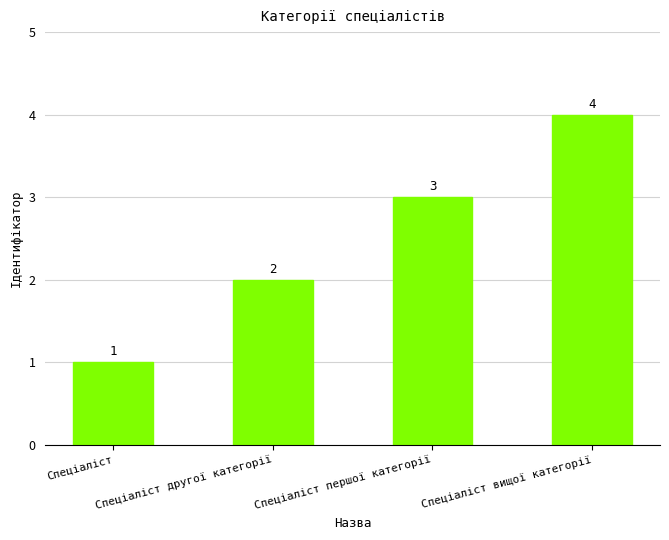

Read the value at Спеціаліст вищої категорії.

4